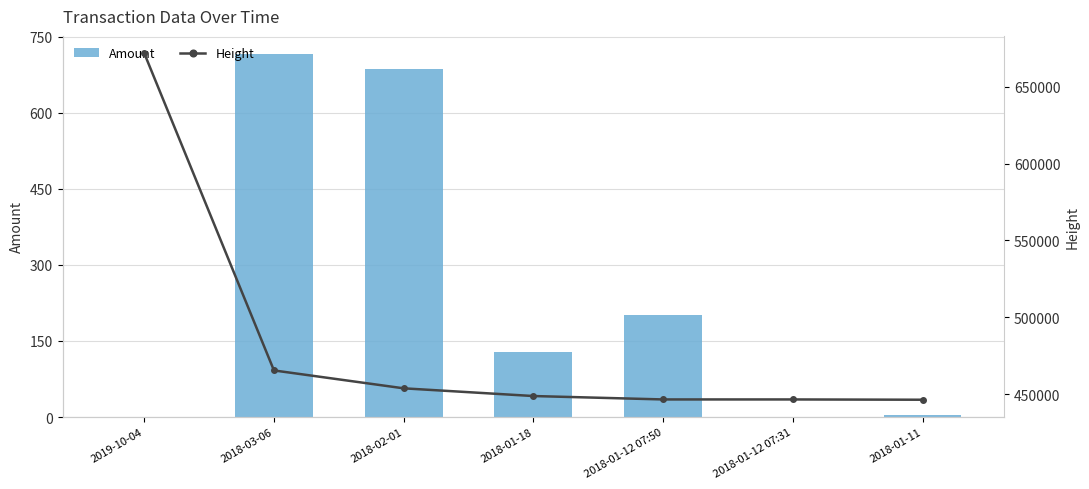

At which label does Amount first exceed 129?

2018-03-06